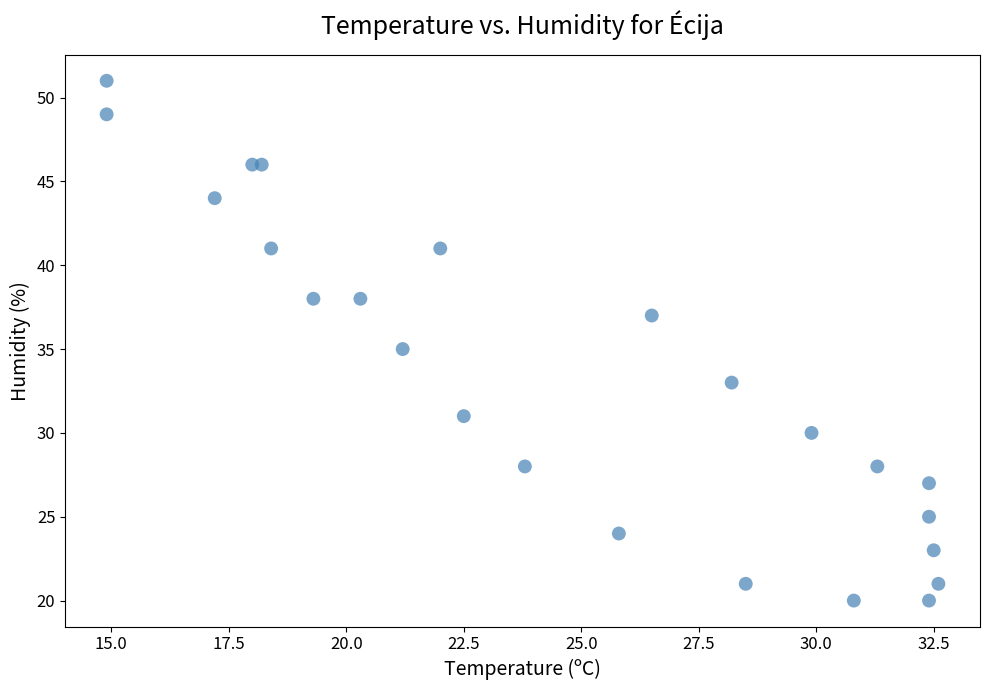

What is the range of Y values (max minus min)?

31